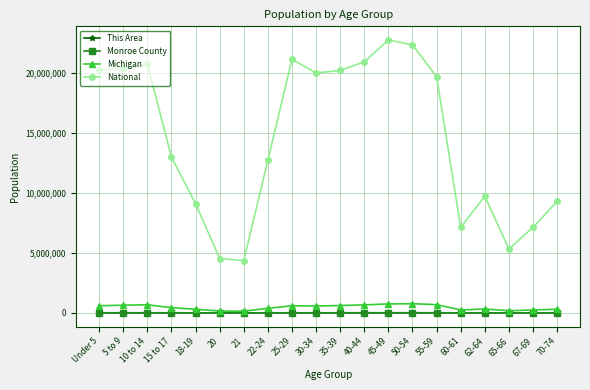

Count the number of data series in this chart.

4